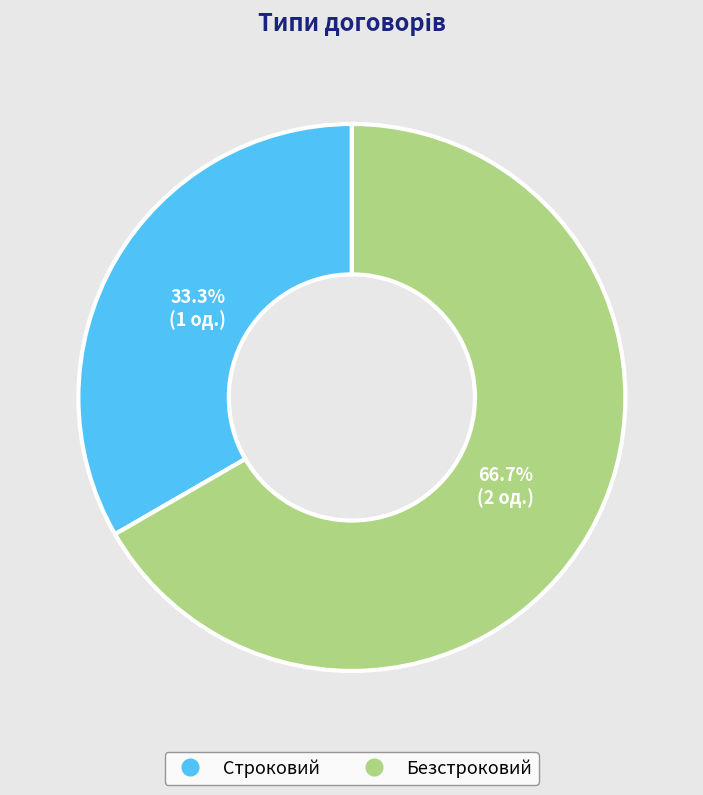

True or false: Строковий accounts for 45% of the total.

False